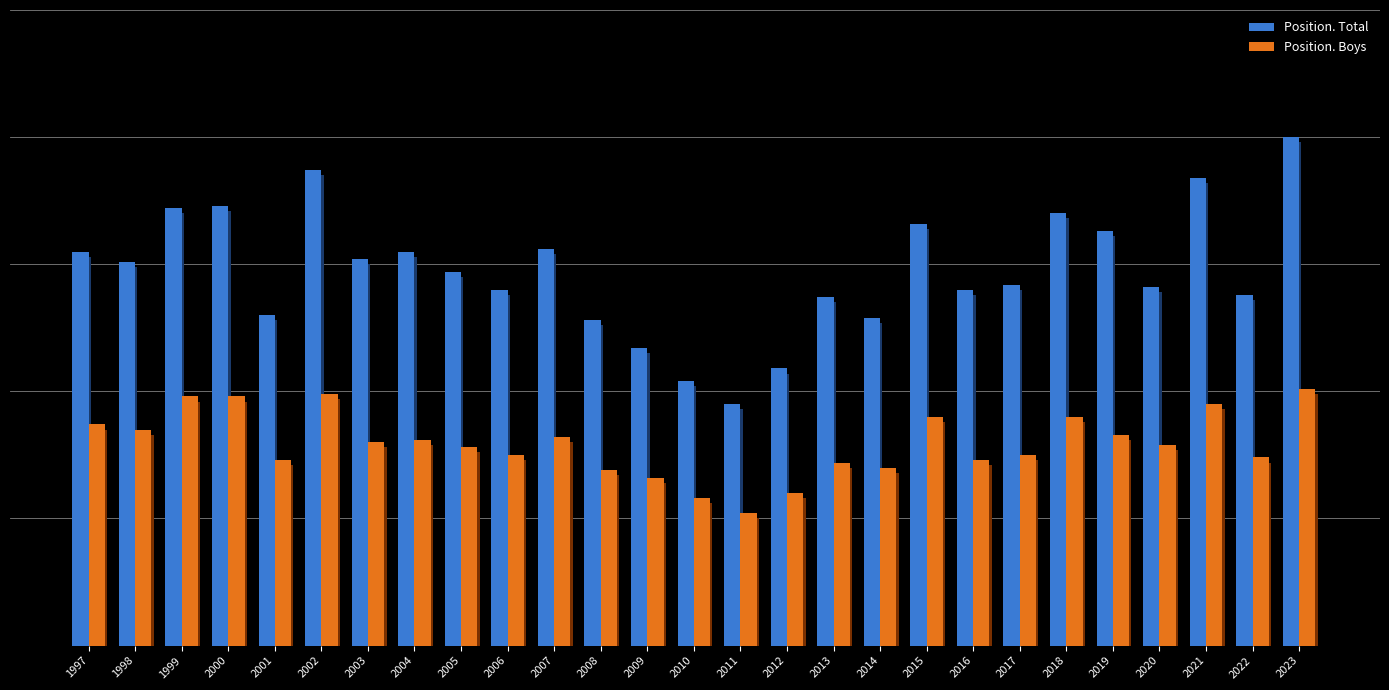

At which category does the chart reach its minimum across all series?

2011